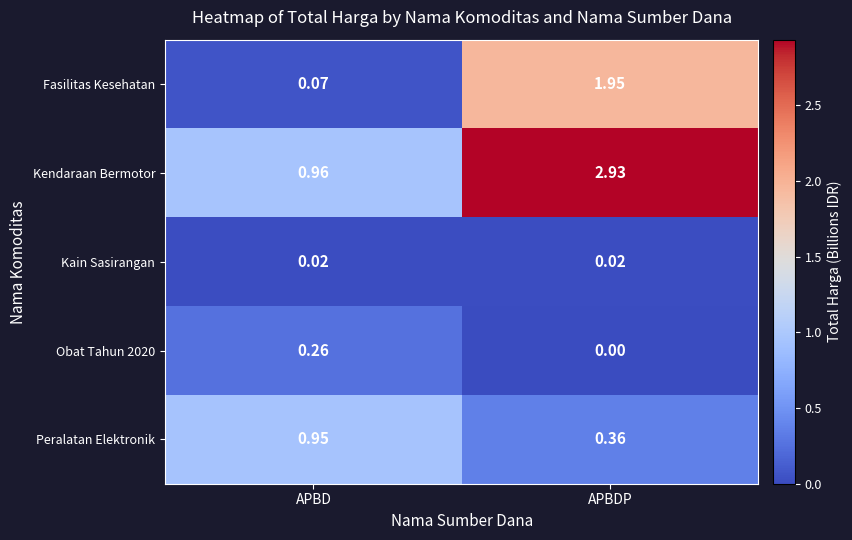

Between APBD and APBDP, which series saw the biggest shift?

Kendaraan Bermotor